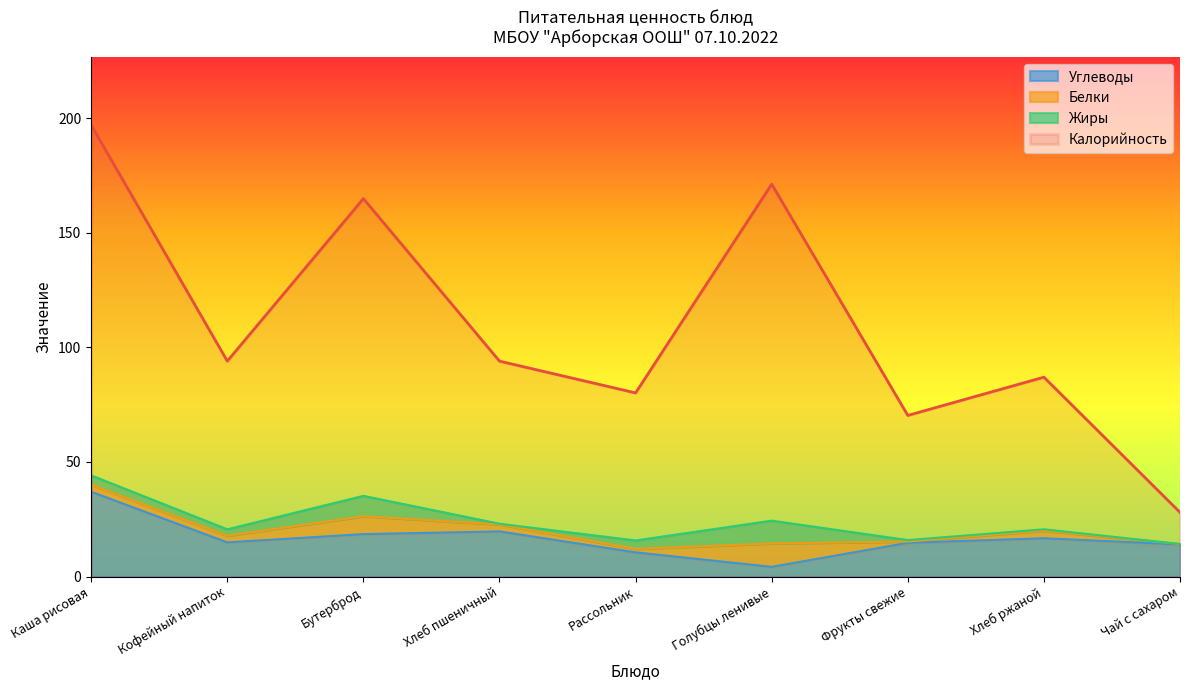

What is the greatest value displayed?

197.0